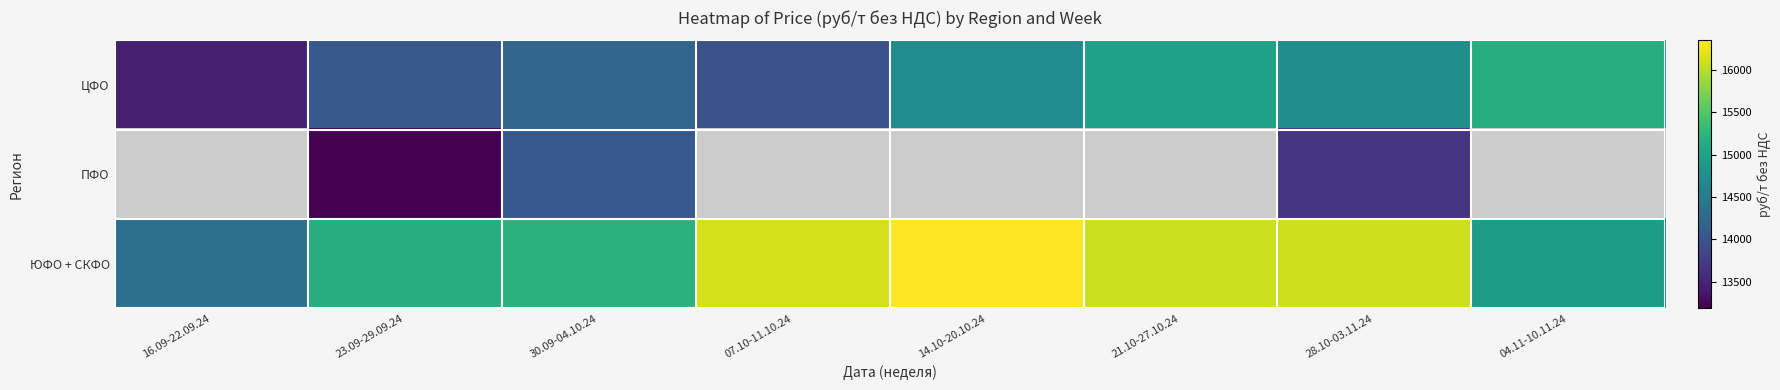

How many values in the ЦФО series exceed 14706?

3